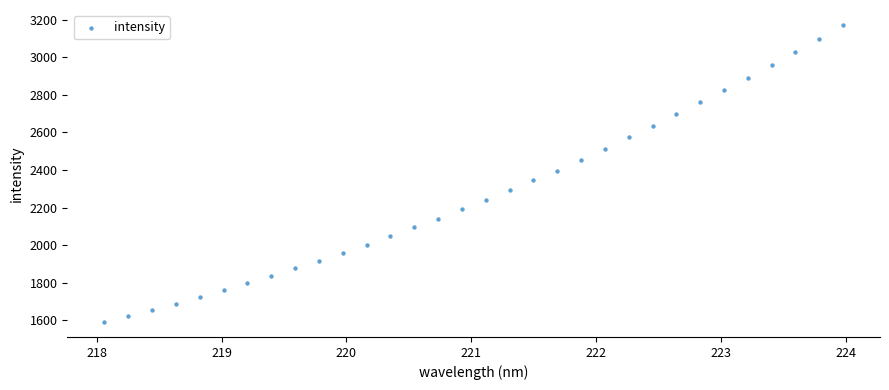

What is the range of Y values (max minus min)?

1581.0